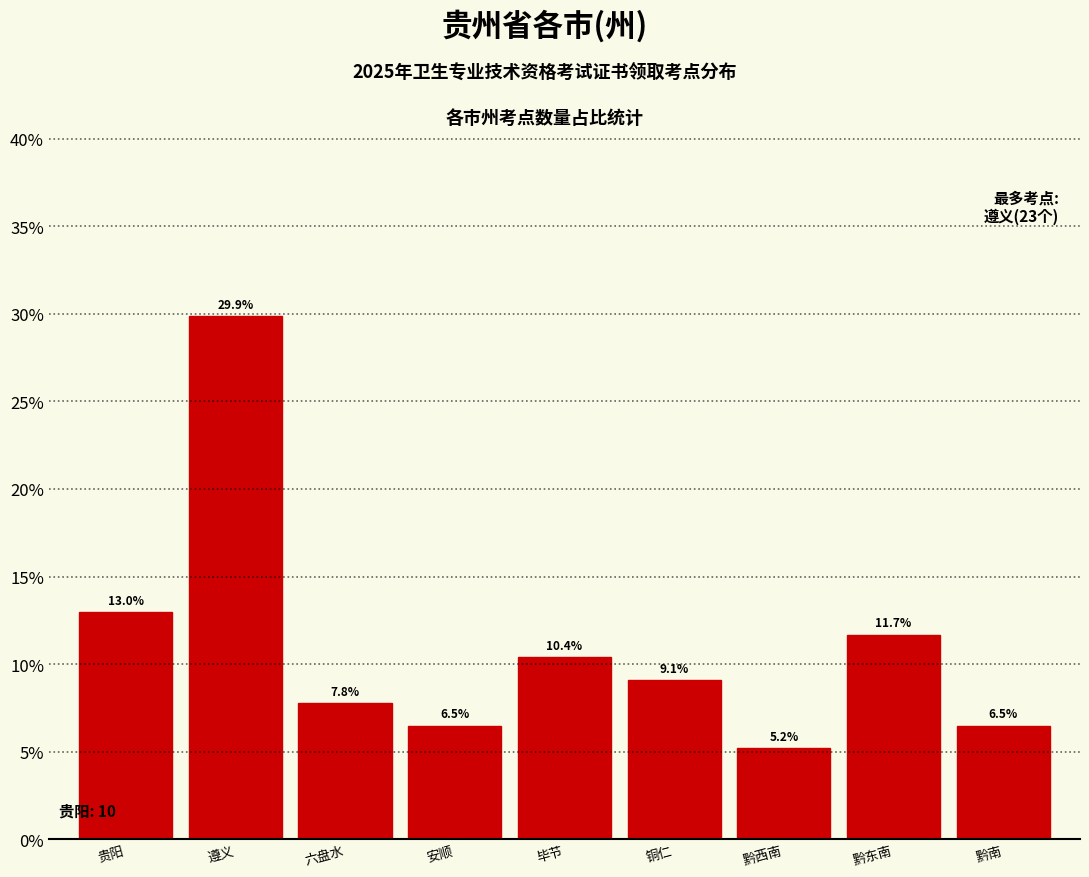

Reading right to left, transcribe all the data shown in this chart.

黔南=6.5	黔东南=11.7	黔西南=5.2	铜仁=9.1	毕节=10.4	安顺=6.5	六盘水=7.8	遵义=29.9	贵阳=13.0